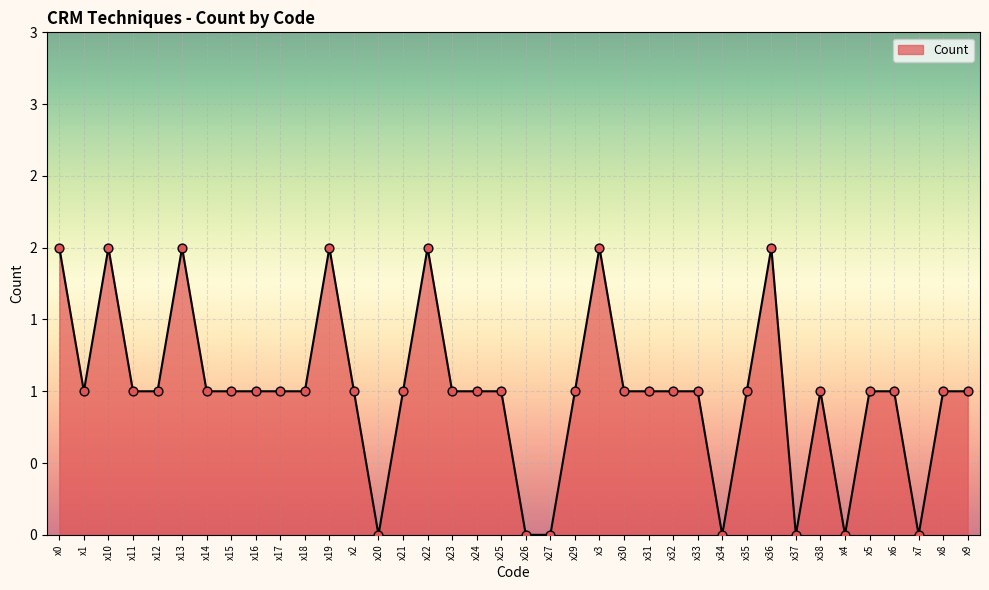

Approximately how many times larger is the value at x17 compared to x10?

0.5